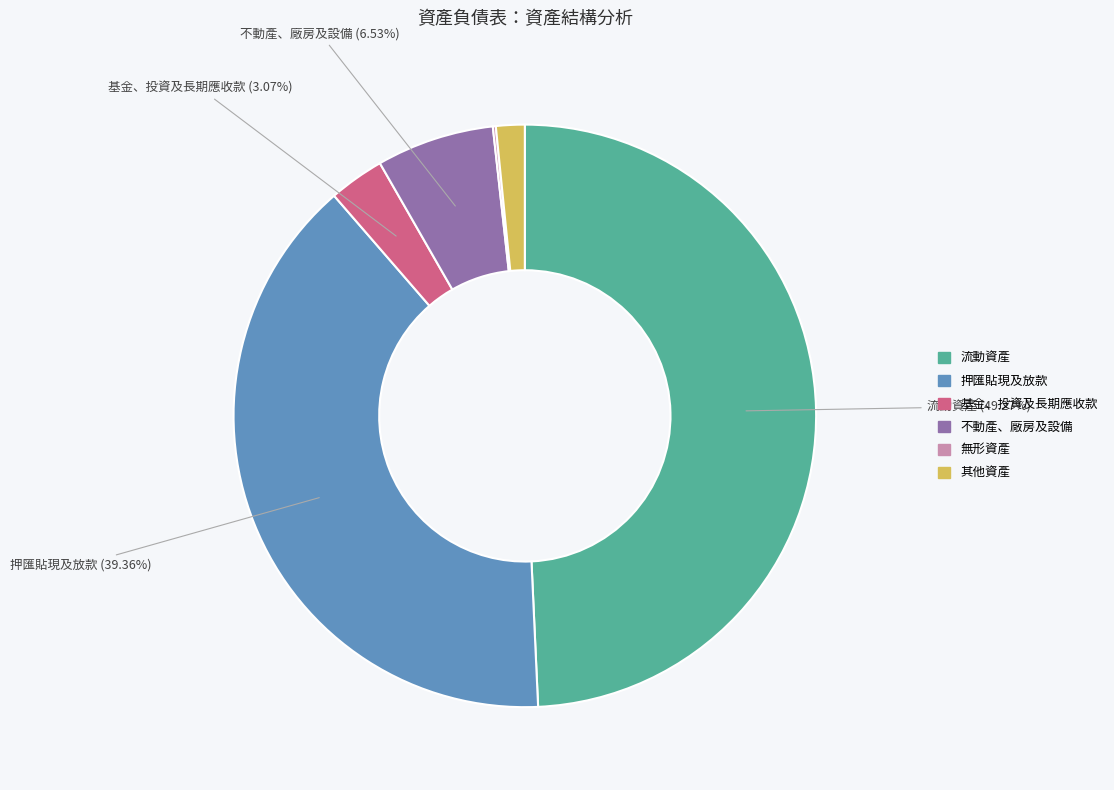

Which category has the biggest portion of the pie?

流動資產